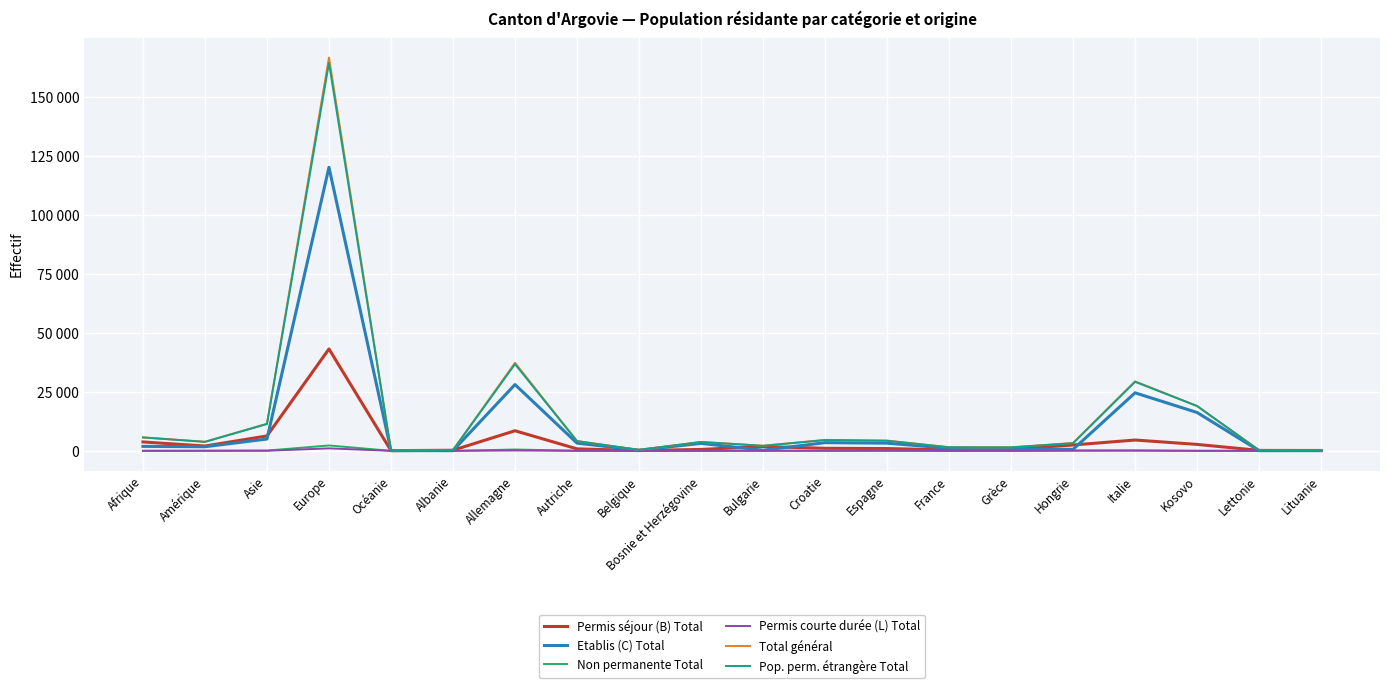

What are all the series names shown in the legend?

Permis séjour (B) Total, Etablis (C) Total, Non permanente Total, Permis courte durée (L) Total, Total général, Pop. perm. étrangère Total